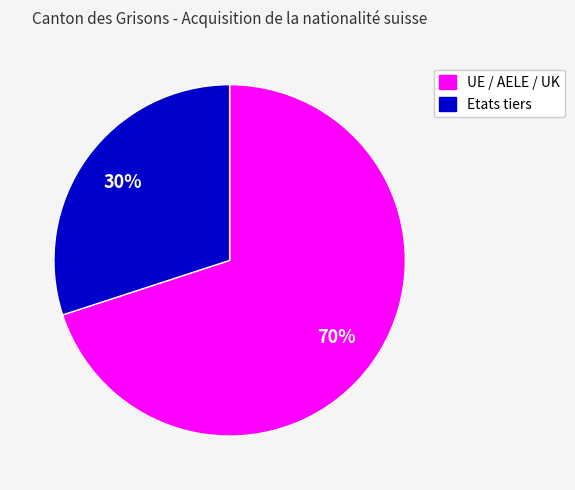

Does any single category account for the majority?

Yes